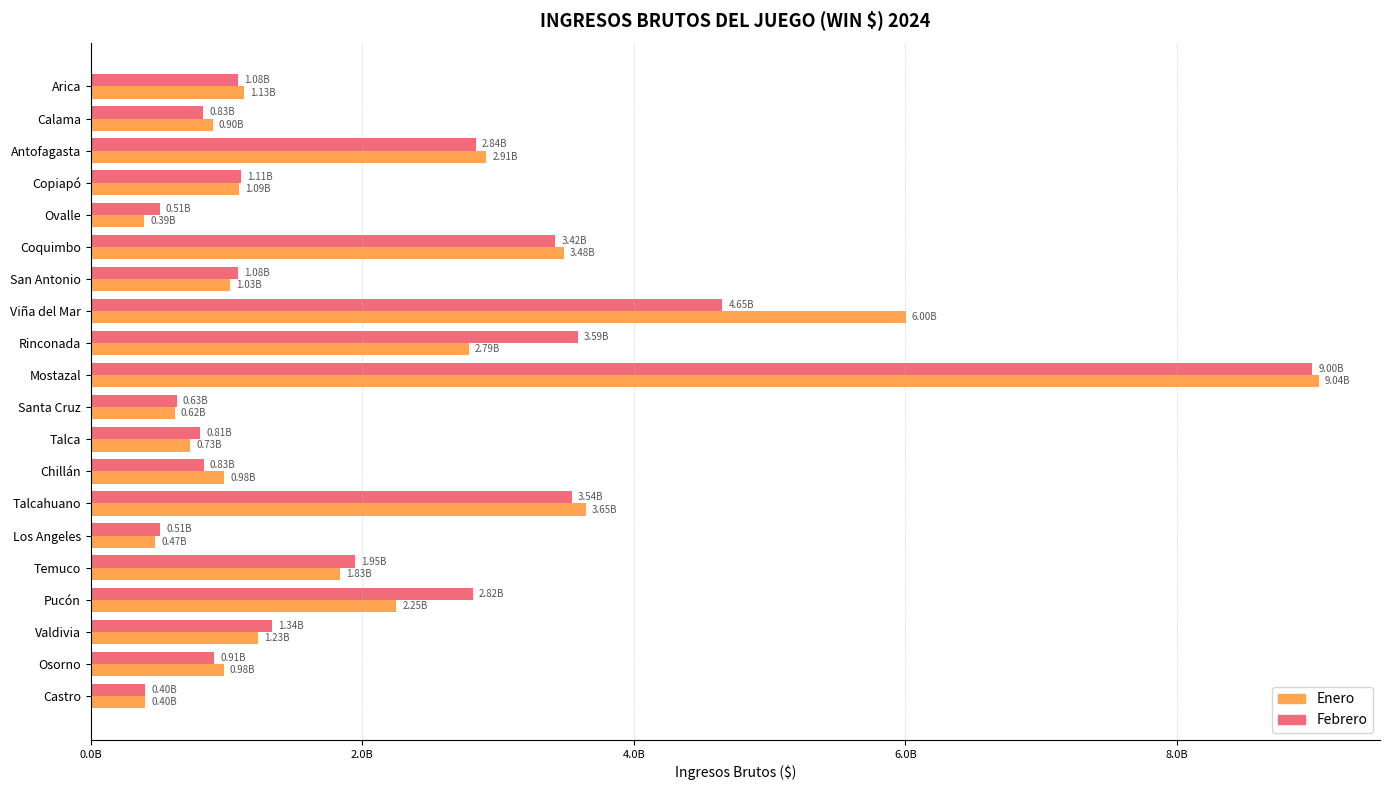

What are all the series names shown in the legend?

Enero, Febrero